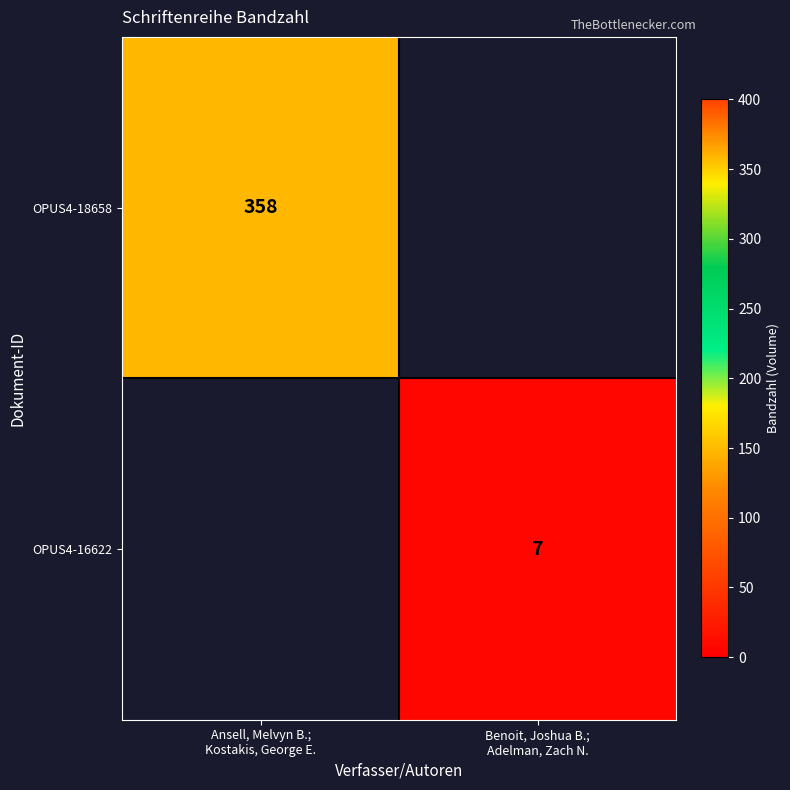

How many categories are shown in the chart?

2